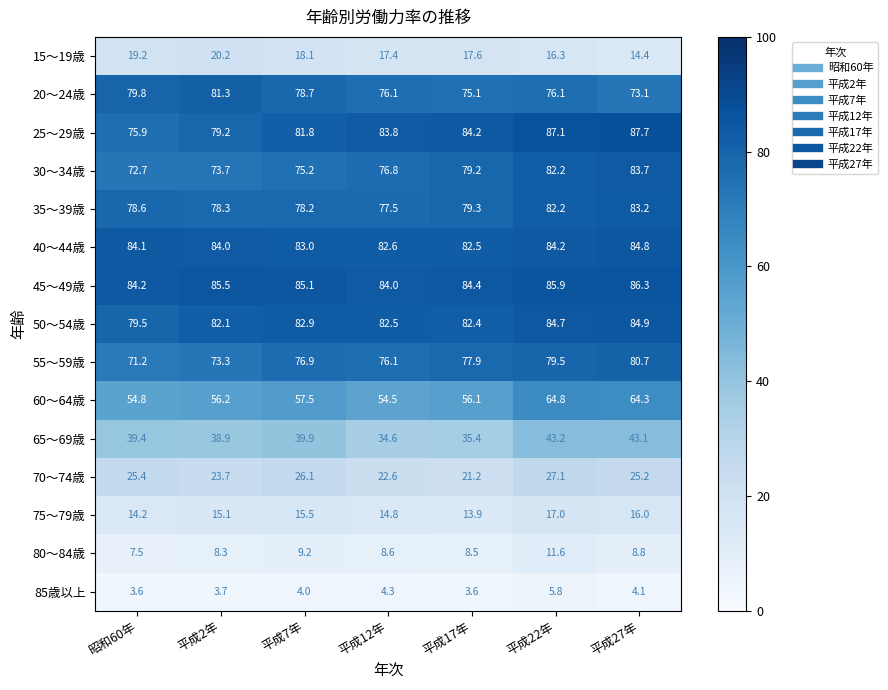

The value of 15～19歳 at 平成12年 is 29.3. True or false?

False